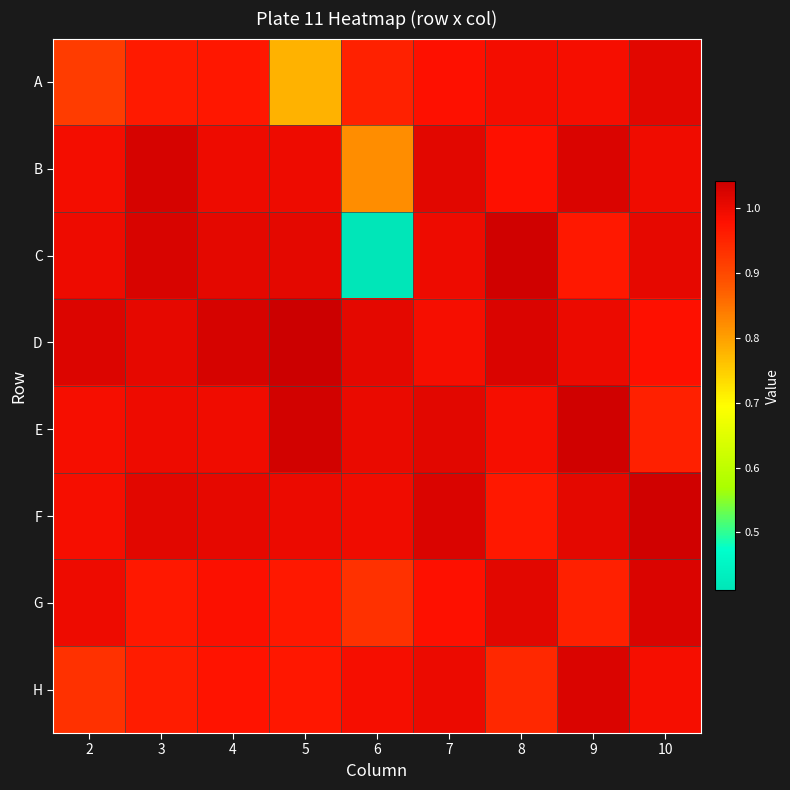

Reading left to right, extract all data points from this chart.

A: 2=0.9	3=1.0	4=1.0	5=0.8	6=1.0	7=1.0	8=1.0	9=1.0	10=1.0
B: 2=1.0	3=1.0	4=1.0	5=1.0	6=0.8	7=1.0	8=1.0	9=1.0	10=1.0
C: 2=1.0	3=1.0	4=1.0	5=1.0	6=0.4	7=1.0	8=1.0	9=1.0	10=1.0
D: 2=1.0	3=1.0	4=1.0	5=1.0	6=1.0	7=1.0	8=1.0	9=1.0	10=1.0
E: 2=1.0	3=1.0	4=1.0	5=1.0	6=1.0	7=1.0	8=1.0	9=1.0	10=1.0
F: 2=1.0	3=1.0	4=1.0	5=1.0	6=1.0	7=1.0	8=1.0	9=1.0	10=1.0
G: 2=1.0	3=1.0	4=1.0	5=1.0	6=0.9	7=1.0	8=1.0	9=1.0	10=1.0
H: 2=0.9	3=1.0	4=1.0	5=1.0	6=1.0	7=1.0	8=0.9	9=1.0	10=1.0